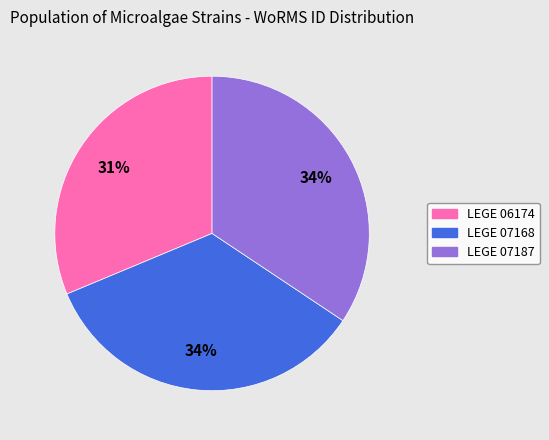

To the nearest percent, what is the combined percentage of LEGE 06174 and LEGE 07187?

66%